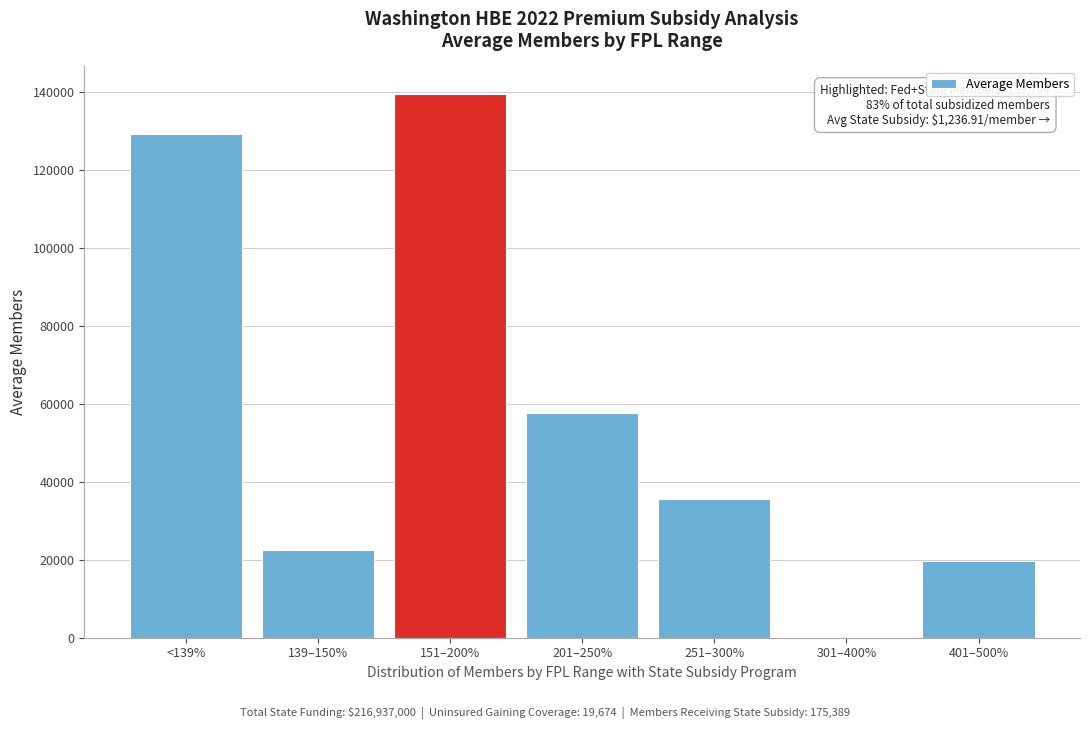

Reading left to right, transcribe all the data shown in this chart.

<139%=129356.9	139–150%=22457.0	151–200%=139704.2	201–250%=57653.5	251–300%=35684.6	301–400%=147.3	401–500%=19673.7